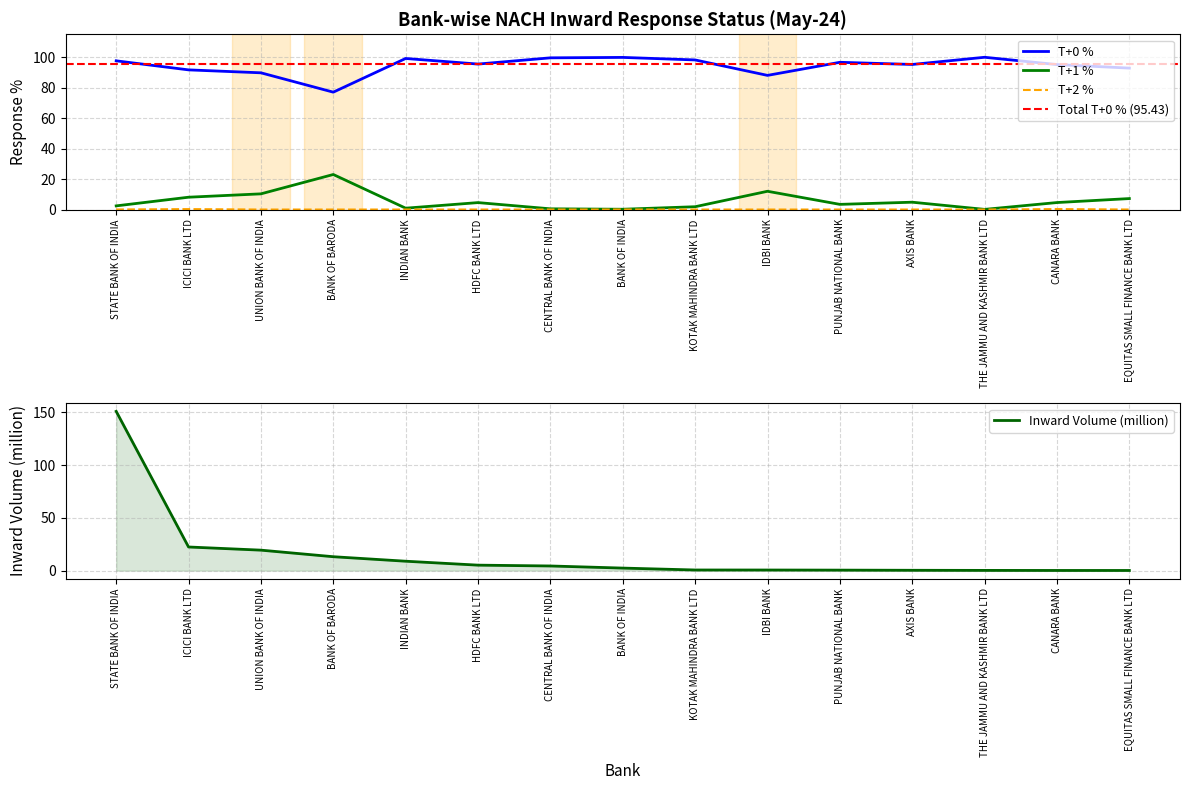

At which category does T+0 % reach its first local peak?

INDIAN BANK